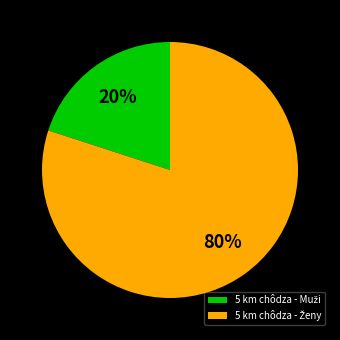

To the nearest percent, what is the difference between the largest and smallest slice percentages?

60%